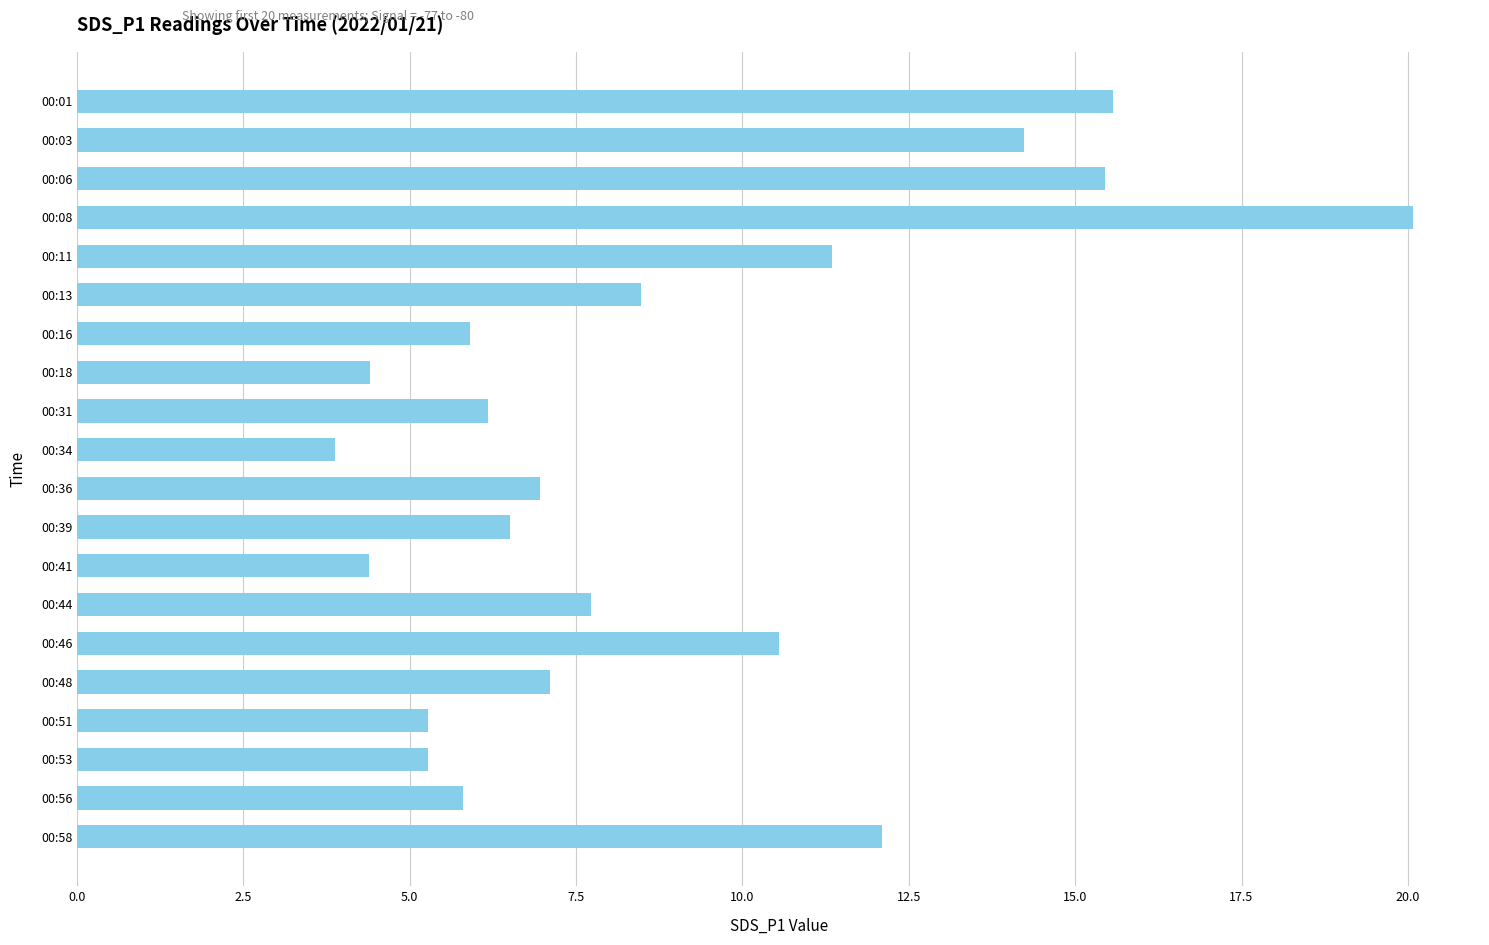

Read the value at 00:53.

5.3